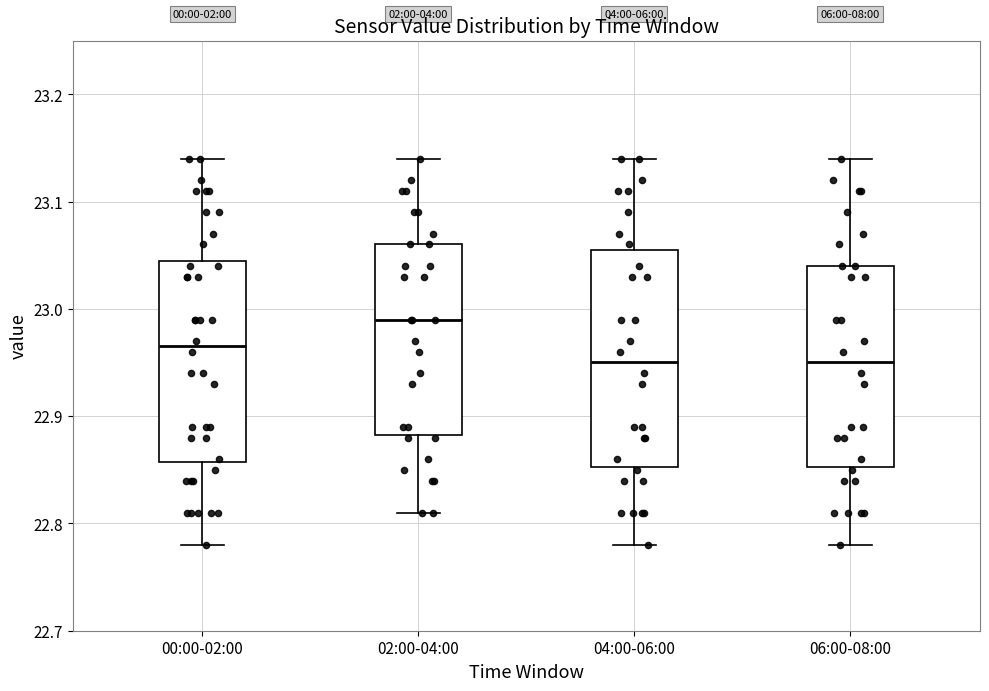

Which box has the highest median line?

02:00-04:00